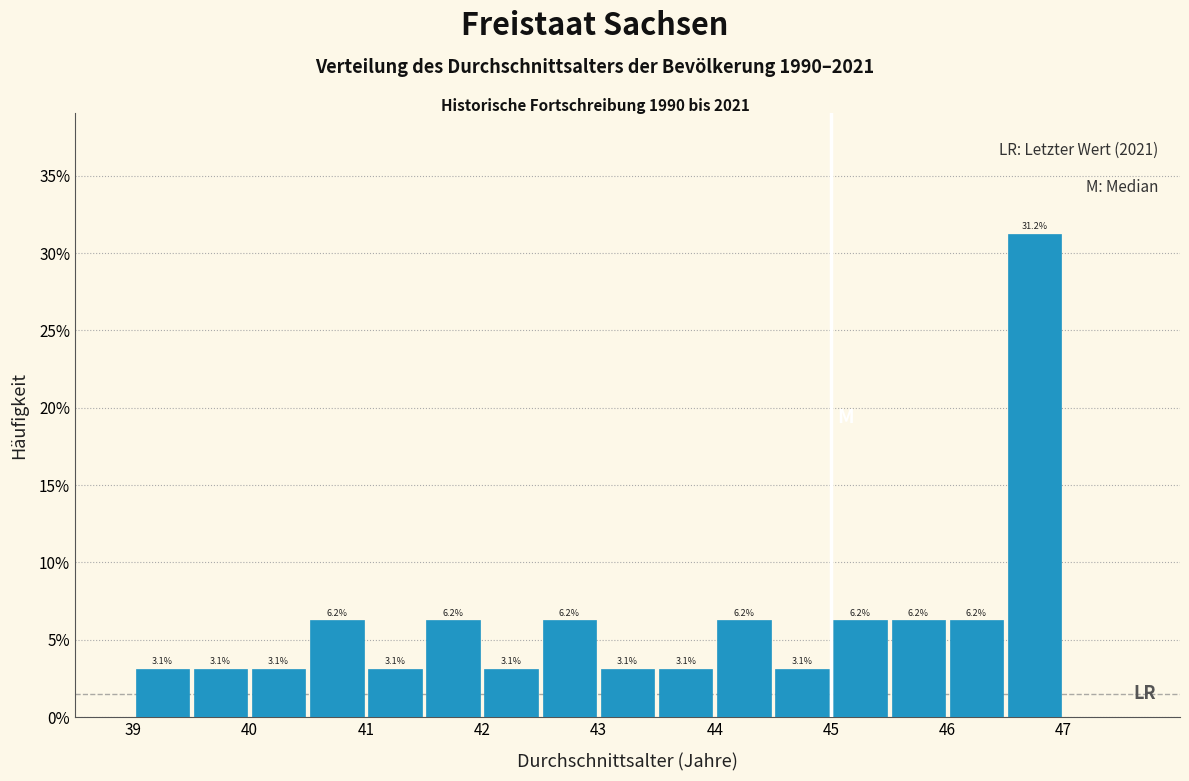

Which range on the x-axis has the tallest bar?

46.5 to 47.0